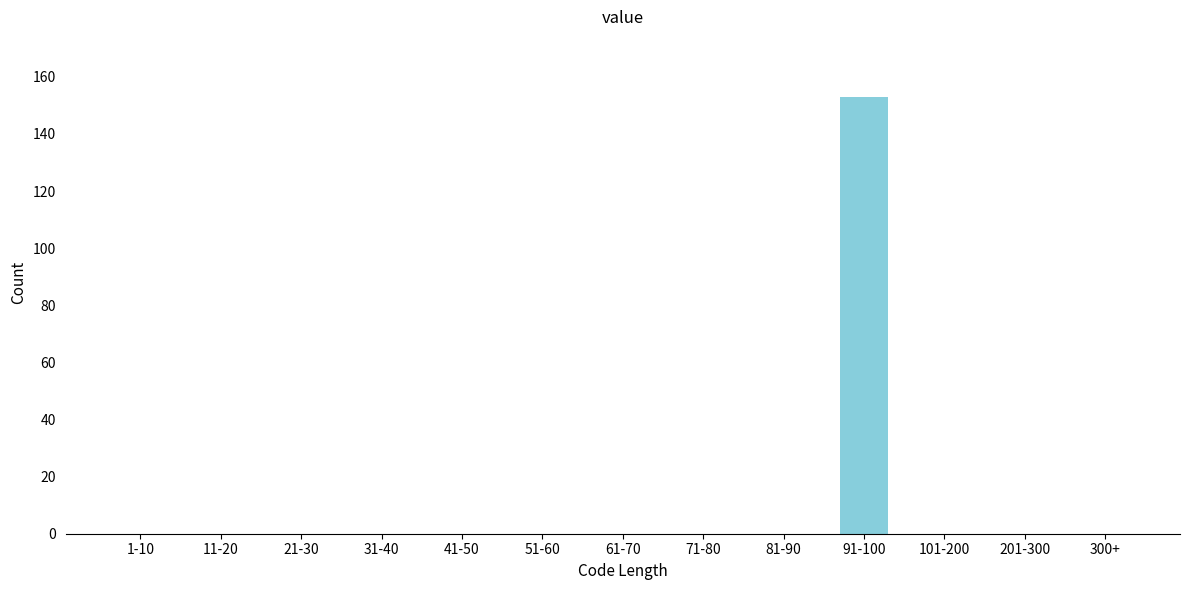

Reading left to right, transcribe all the data shown in this chart.

1-10=0	11-20=0	21-30=0	31-40=0	41-50=0	51-60=0	61-70=0	71-80=0	81-90=0	91-100=153	101-200=0	201-300=0	300+=0